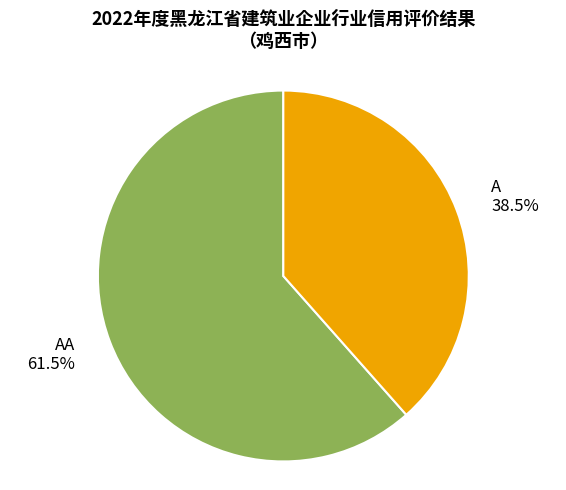

Which has a higher value, A or AA?

AA